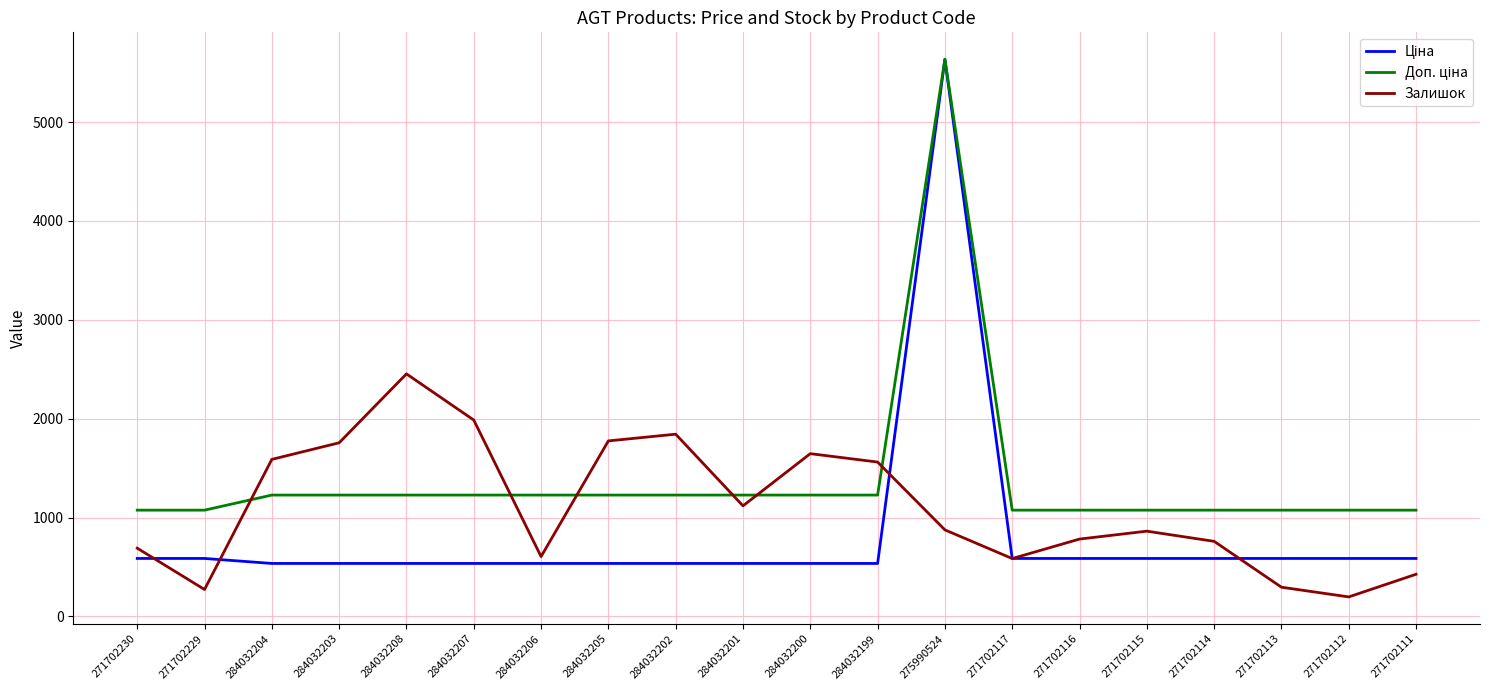

What is the greatest value displayed?

5636.0